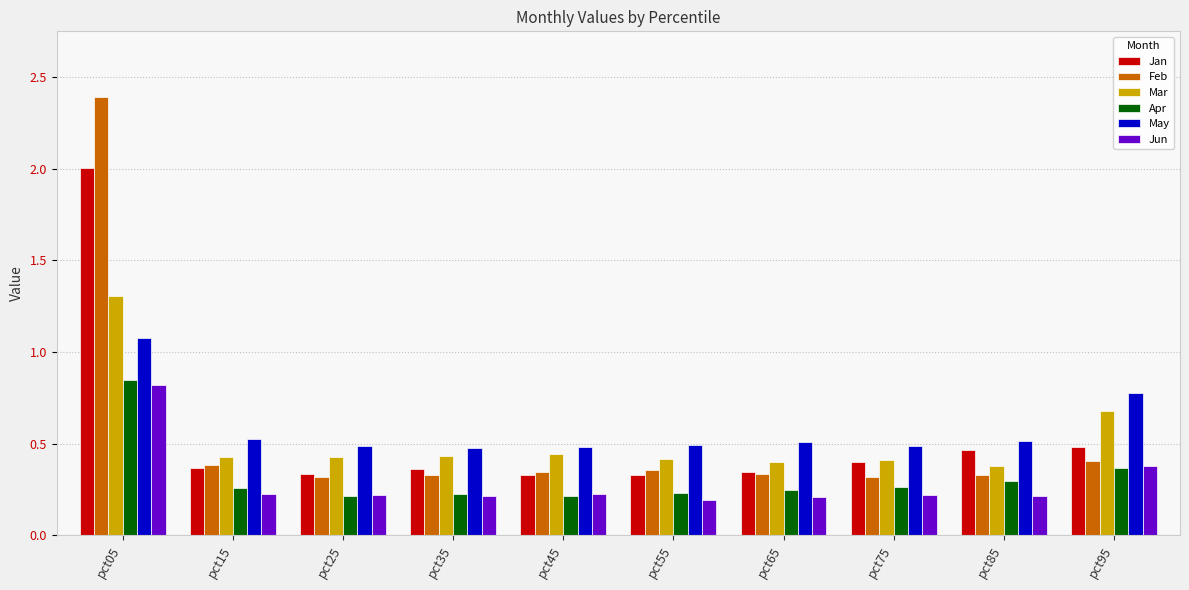

Which label corresponds to the largest value in the chart?

pct05